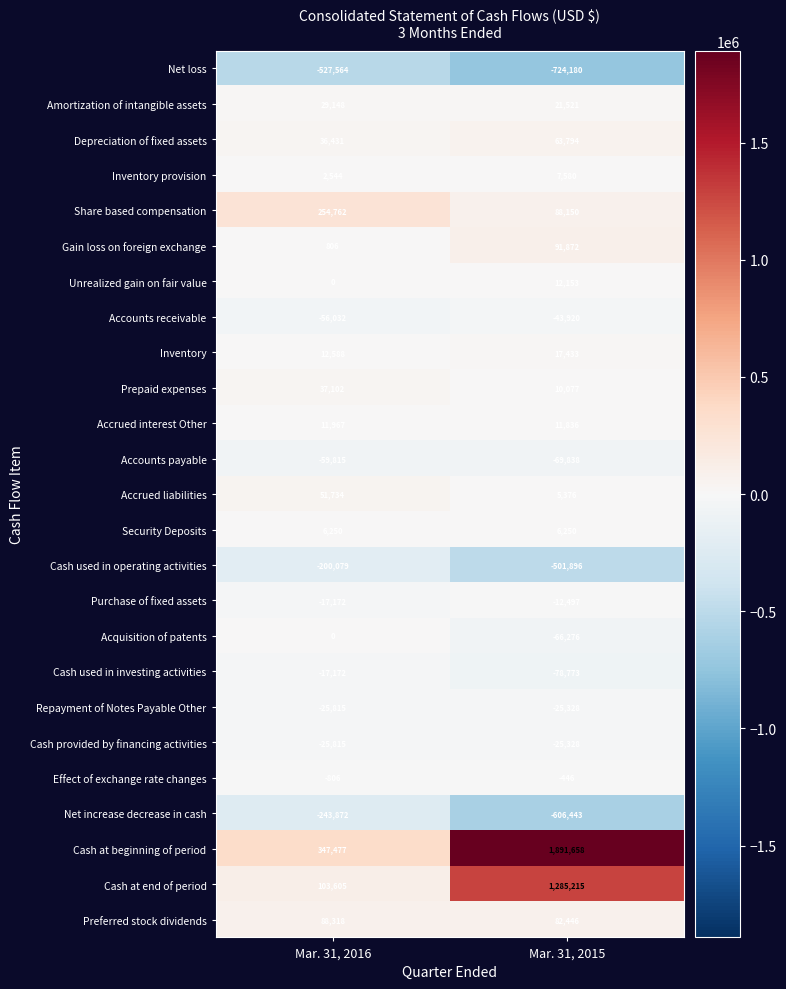

Which series has the widest spread of values?

Cash at beginning of period